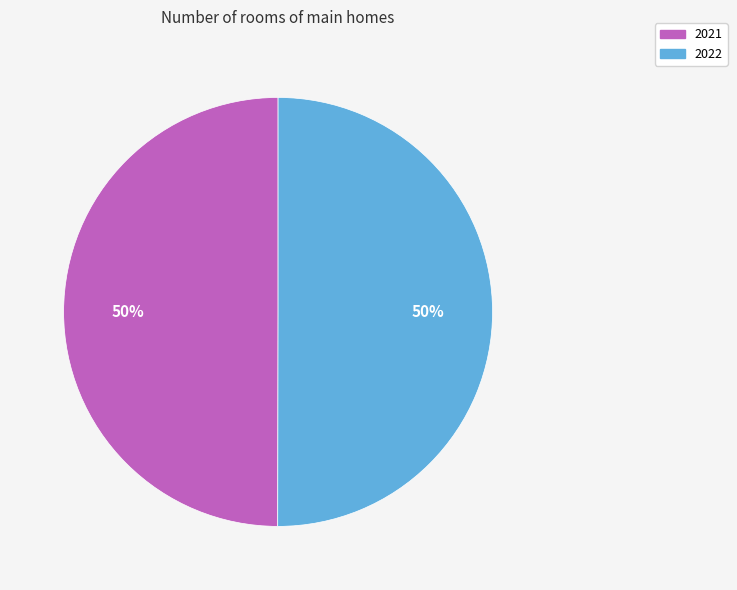

To the nearest percent, what is the combined percentage of 2021 and 2022?

100%